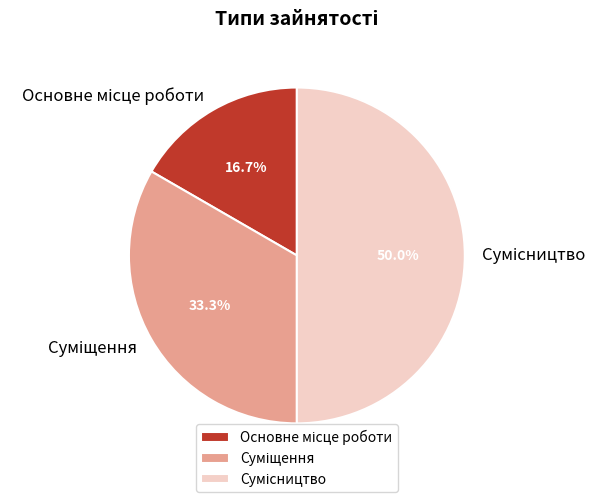

Does Сумісництво represent more than half of the total?

No